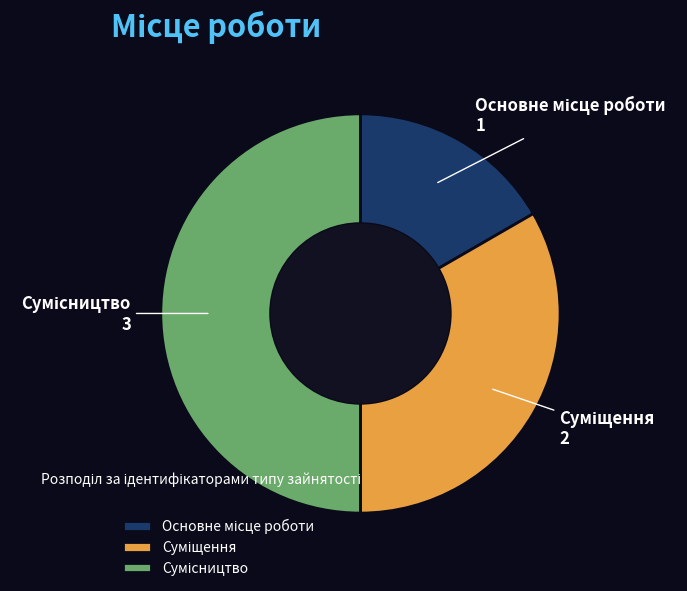

Rank the categories by value from lowest to highest.

Основне місце роботи, Суміщення, Сумісництво